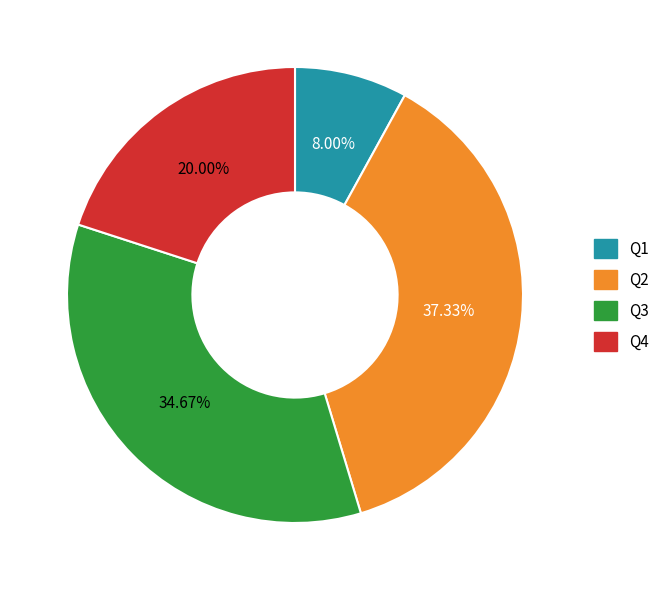

Rank the categories by value from lowest to highest.

Q1, Q4, Q3, Q2